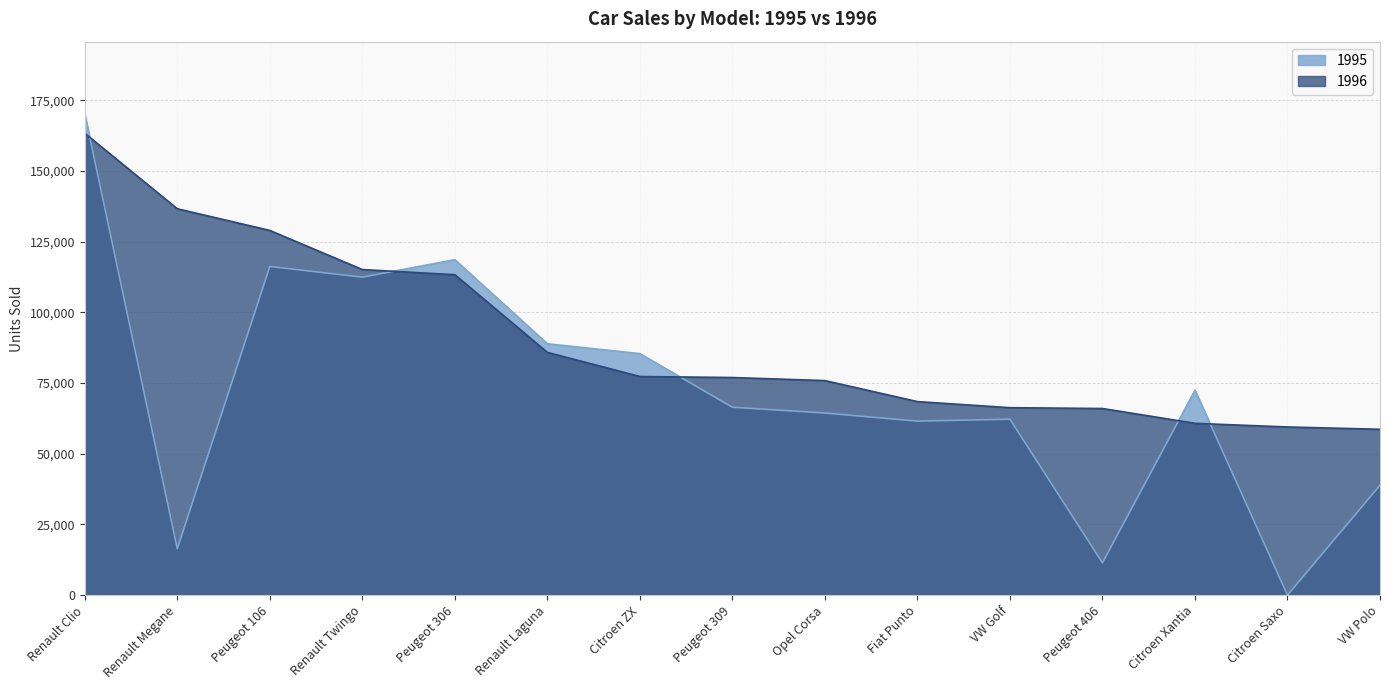

What value does the 1995 series have at Renault Laguna?

88917